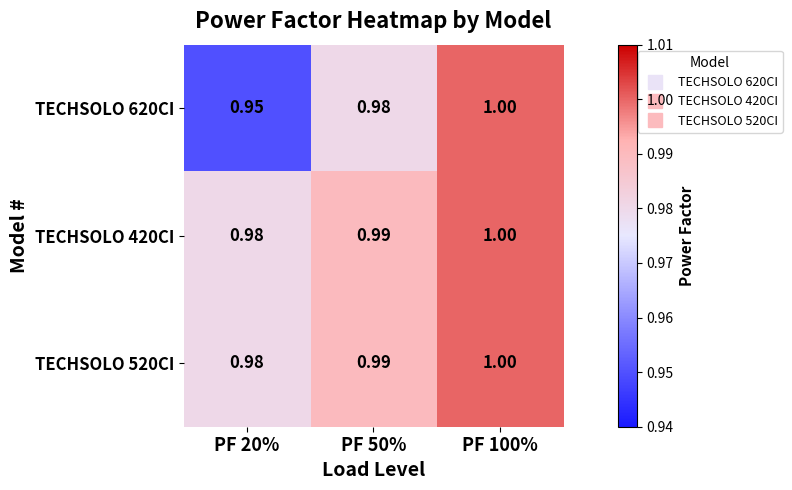

Which series changed the most between PF 50% and PF 100%?

TECHSOLO 620CI